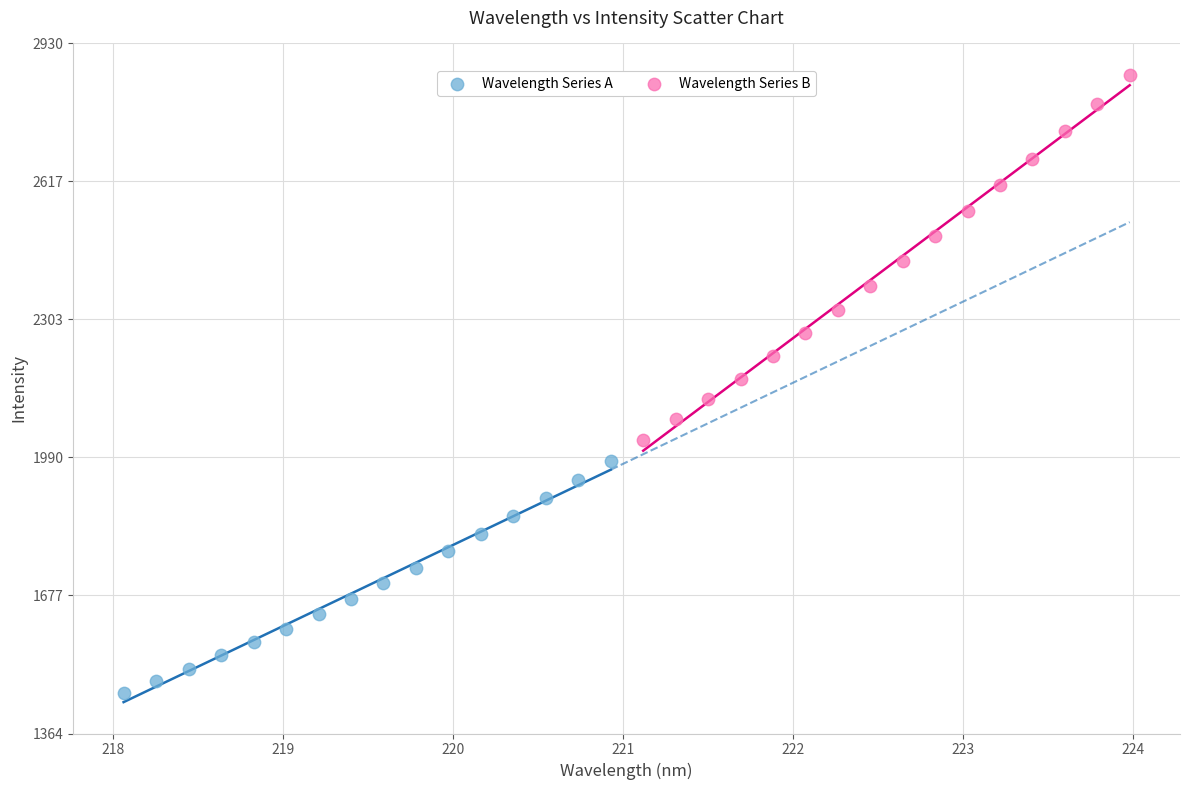

Which series reaches the maximum Y coordinate?

Wavelength Series B